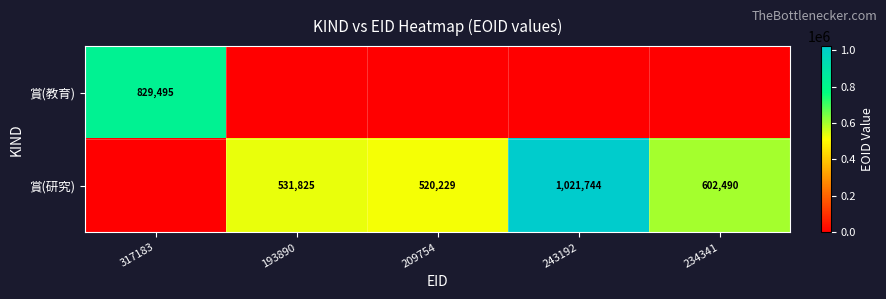

True or false: 賞(教育) has a value of 829495 at 317183.

True